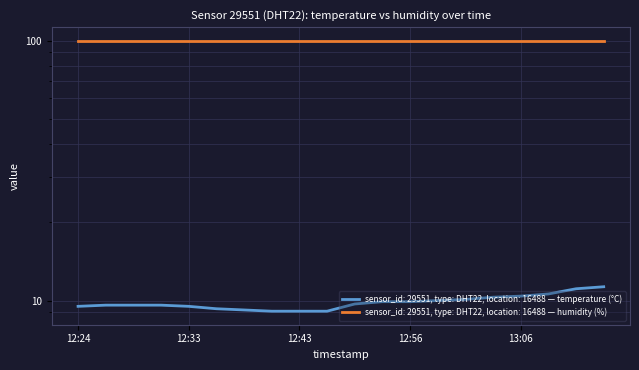

Between 12:41 and 12:36, which is larger?

12:36